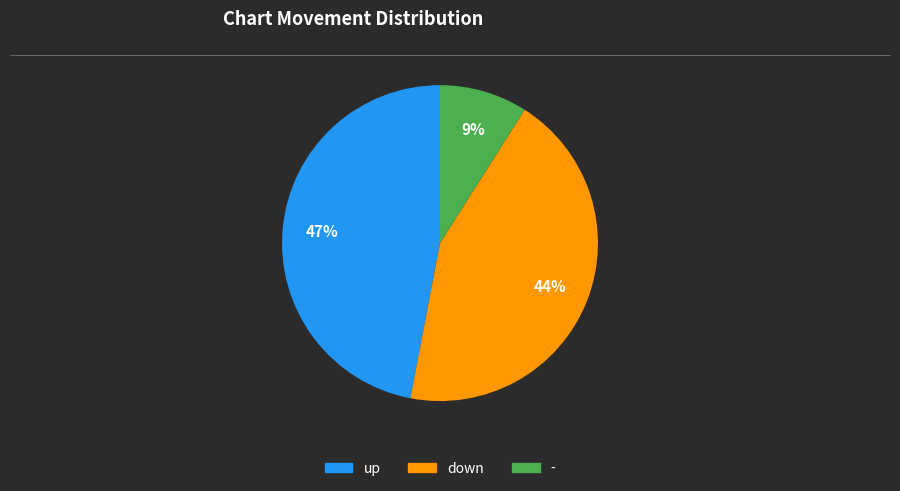

To the nearest percent, what is the average slice percentage?

33%